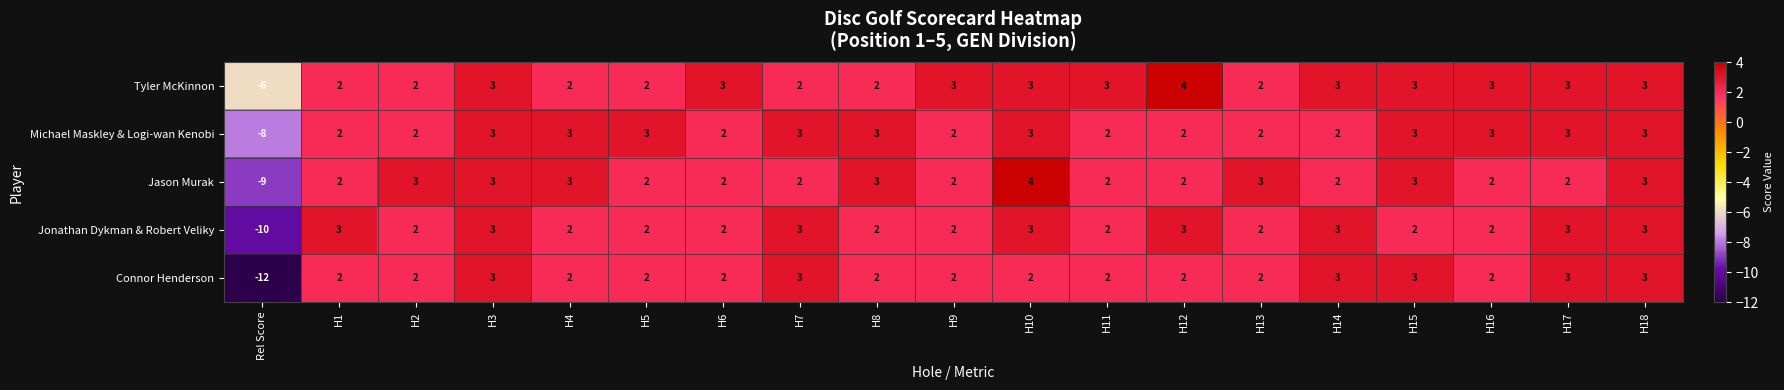

True or false: Michael Maskley & Logi-wan Kenobi has a value of 2 at H2.

True